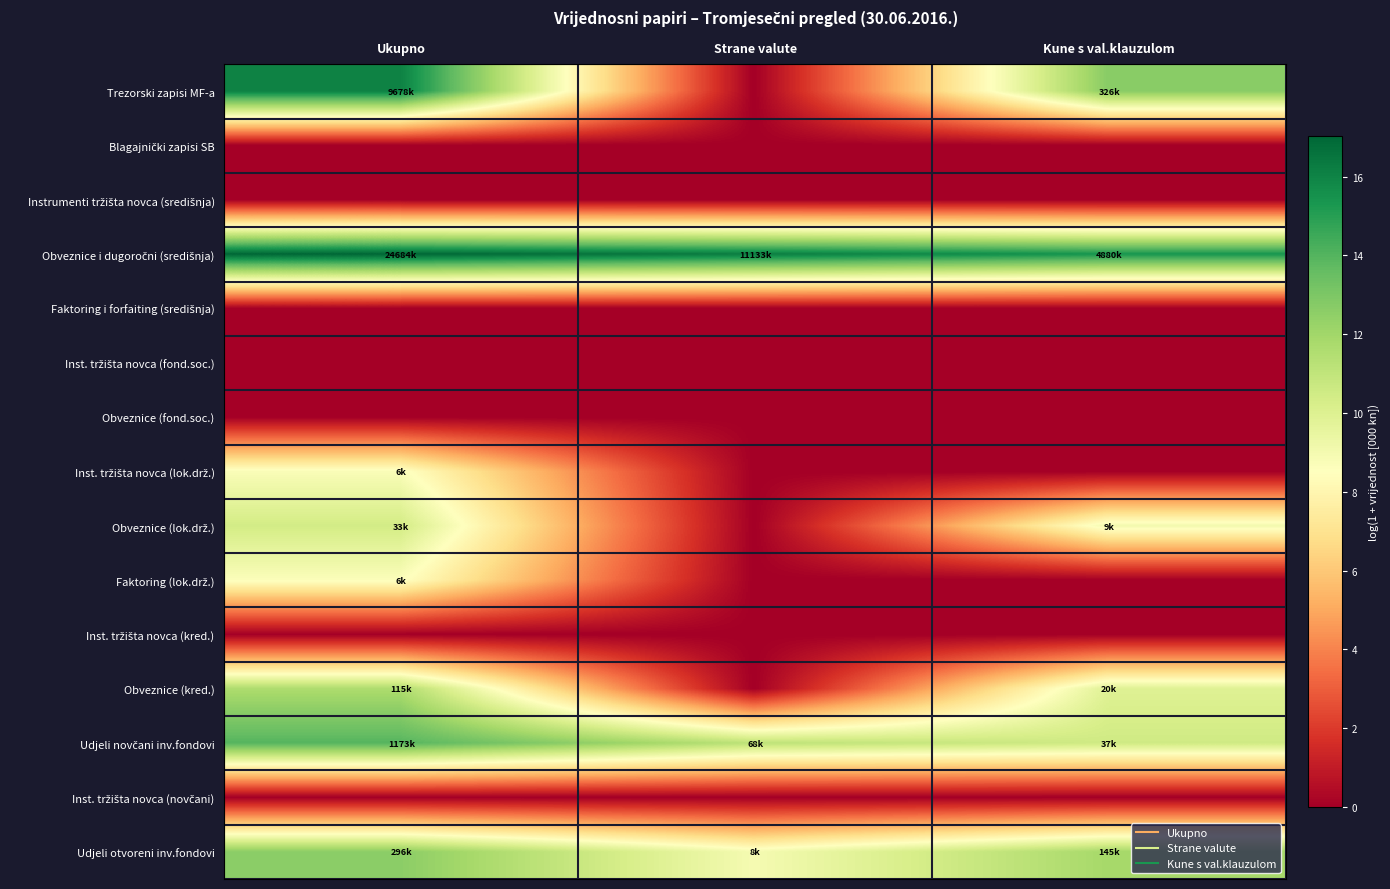

Which has a higher value, Kune s val.klauzulom or Ukupno?

Ukupno